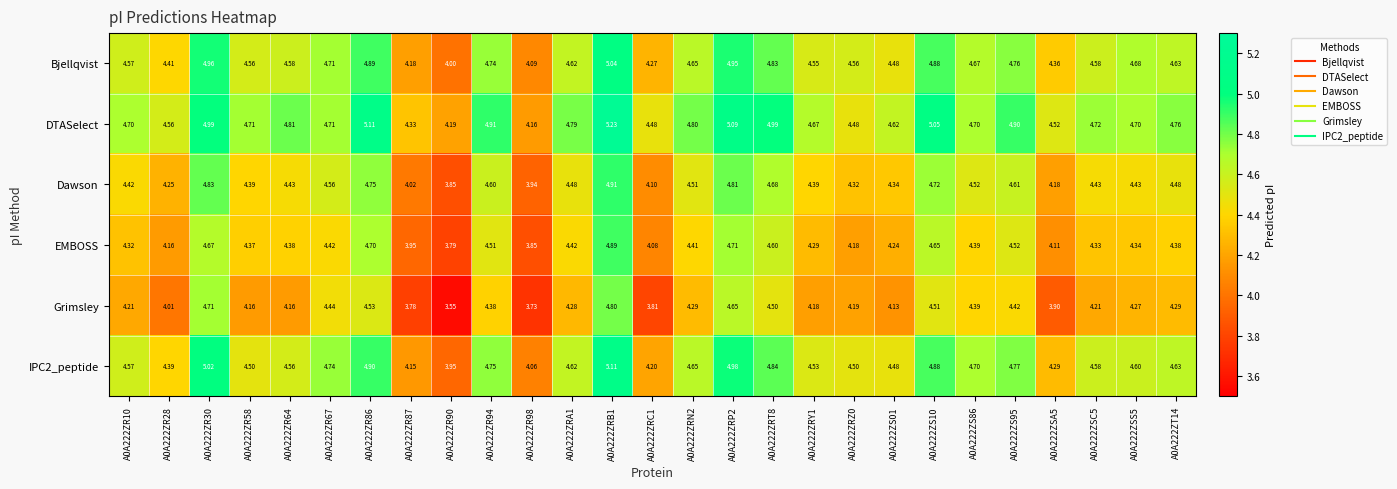

Which series has the widest spread of values?

Grimsley